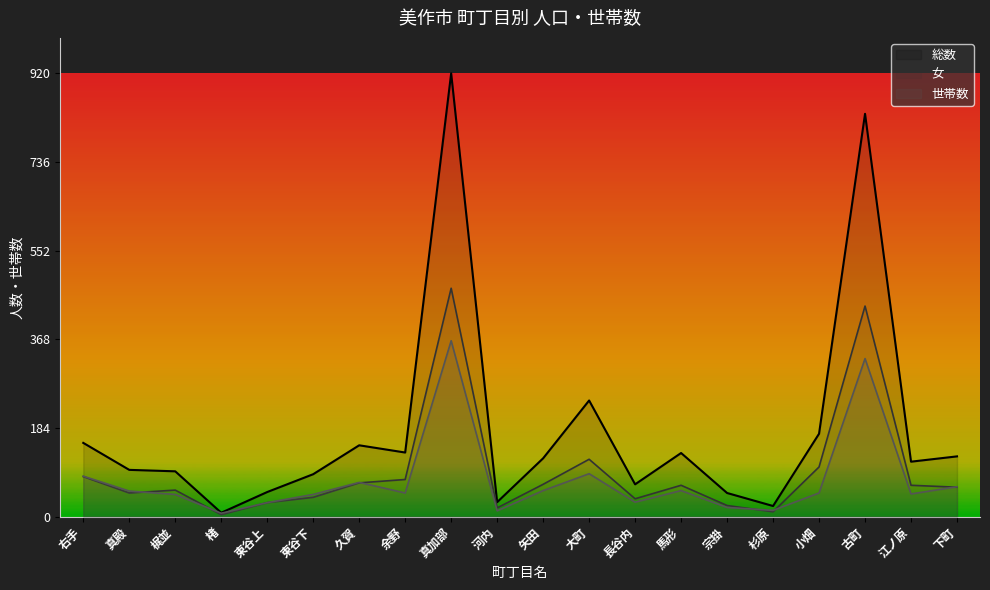

Which series has the largest total across all categories?

総数